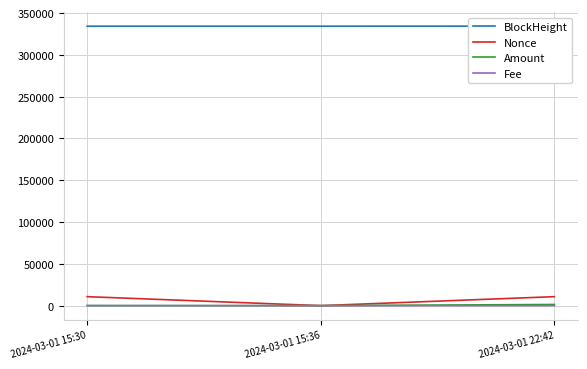

What is the maximum value for BlockHeight?

334347.0